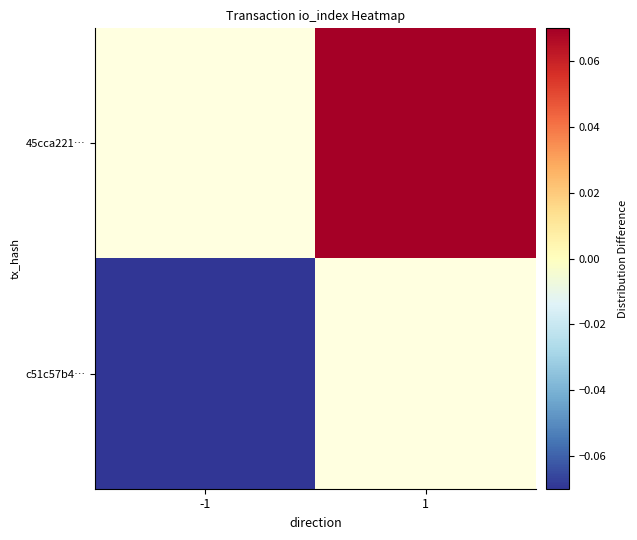

What is the greatest value displayed?

0.1